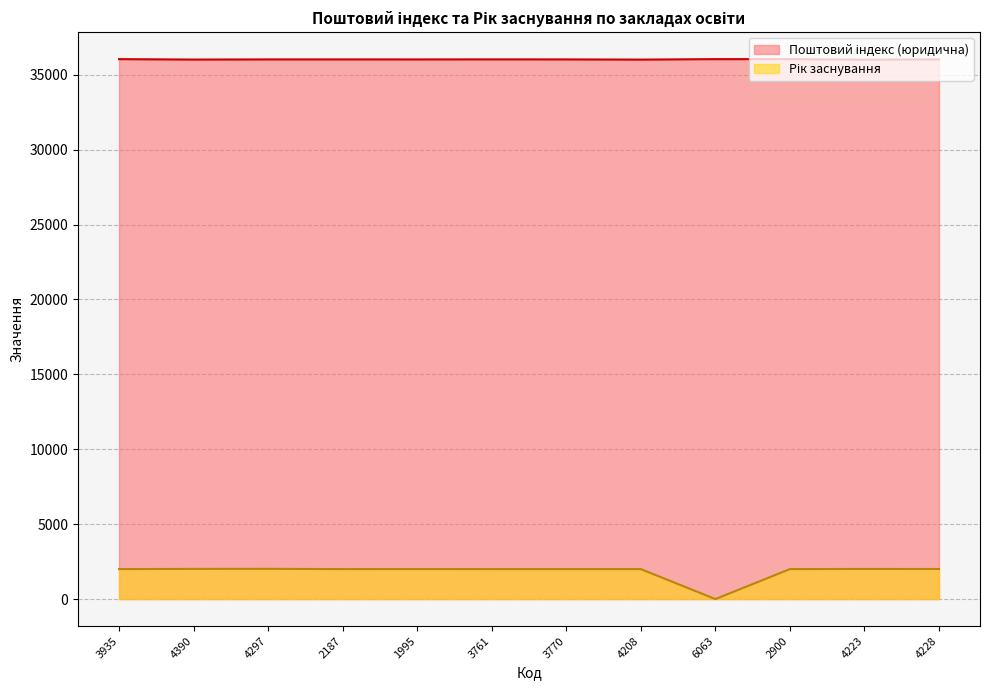

The Поштовий індекс (юридична) series shows 47929 at 6063. True or false?

False